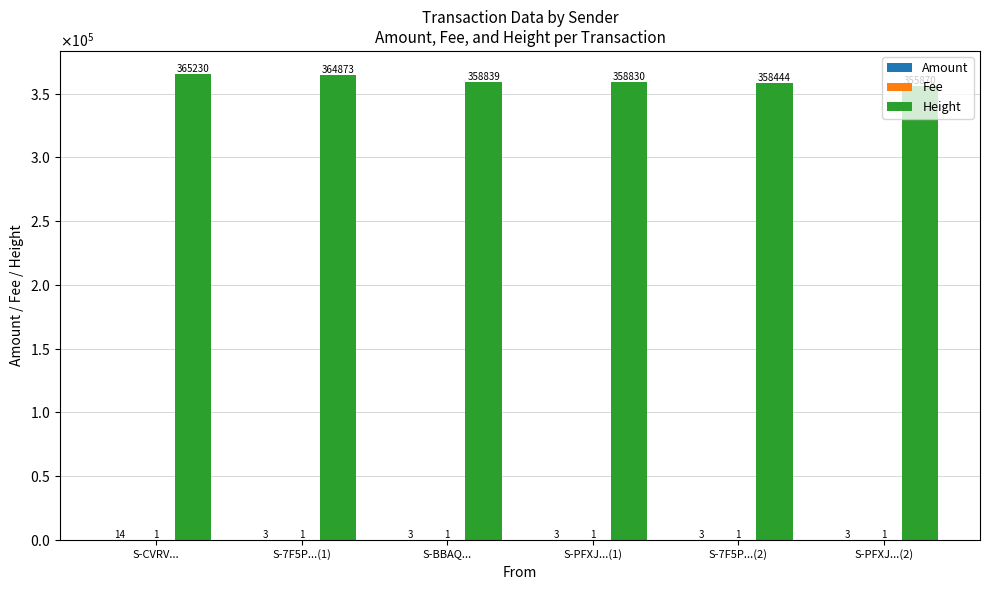

Between S-PFXJ...(2) and S-BBAQ..., which is larger?

S-PFXJ...(2)